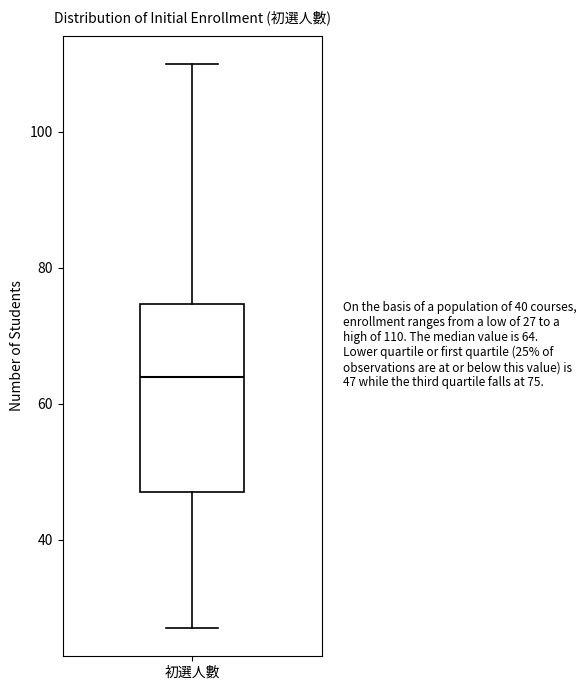

Transcribe this box plot: give where the median line is, the range the box spans, and where the two whiskers end, as read against the y-axis. The values are not printed on the chart, so give them approximately, as read against the axis.

median 64, box 48 to 74, whiskers 28 to 110